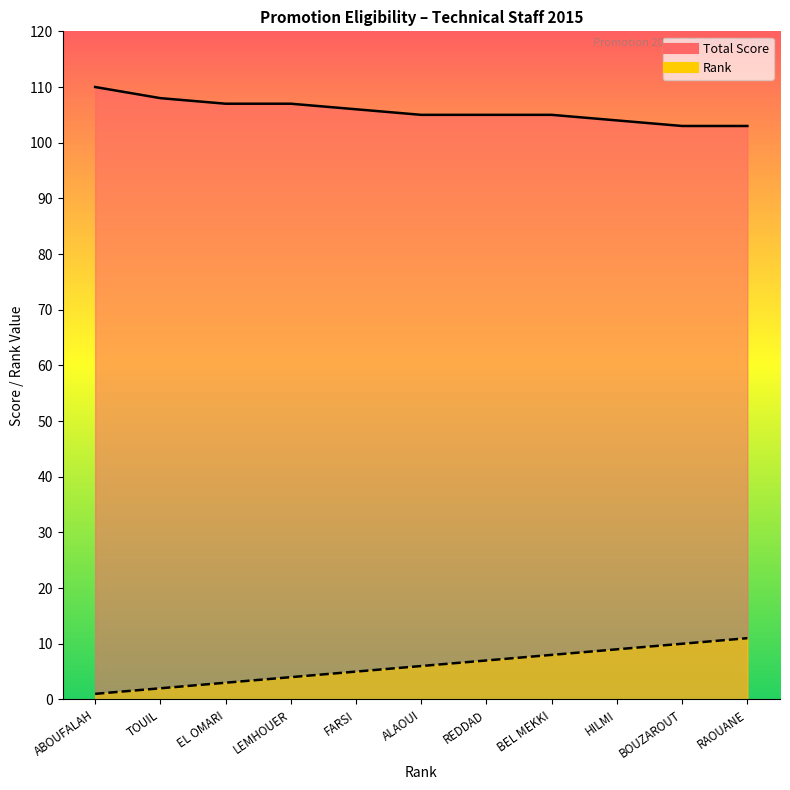

What is the difference between the second highest and minimum values in the Total Score series?

5